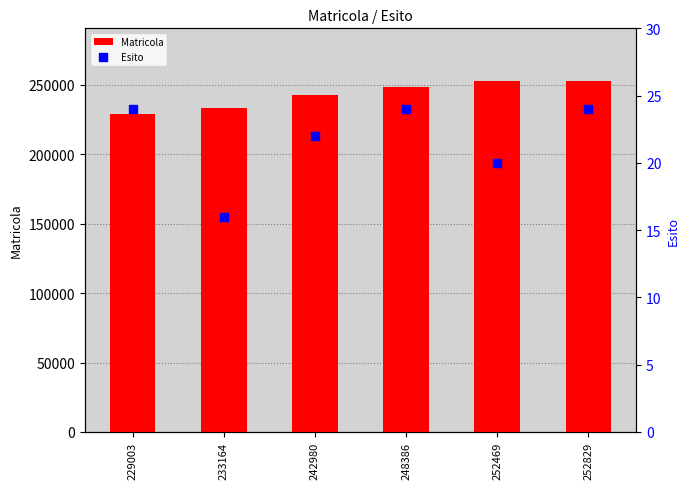

At how many categories does at least one series exceed 185553?

6